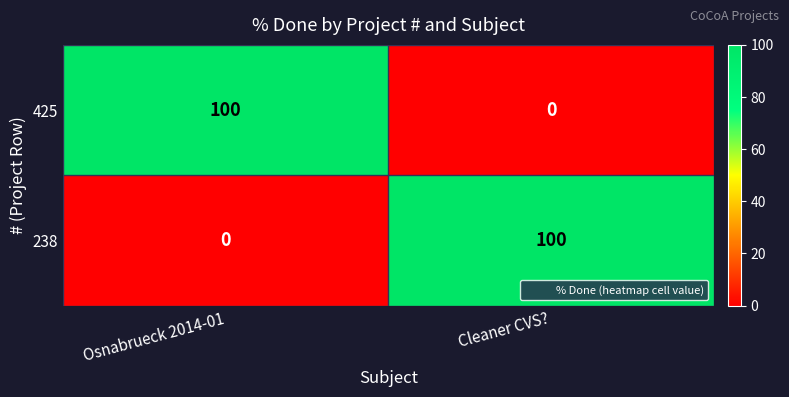

List the labels in order of 238 value, smallest first.

Osnabrueck 2014-01, Cleaner CVS?